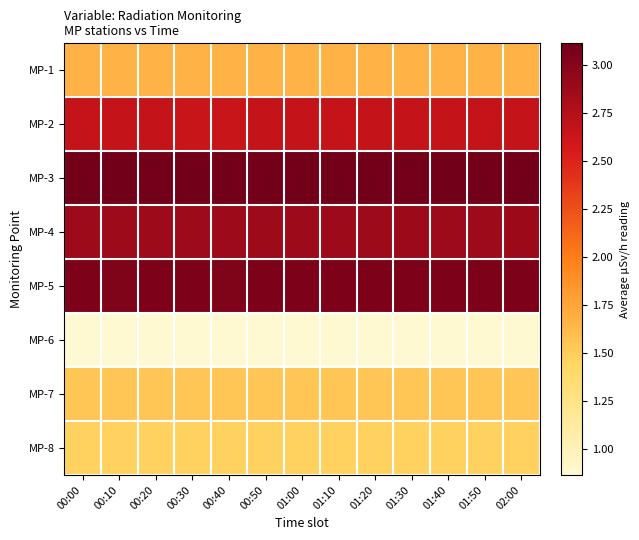

What is the difference between the highest and lowest values at 01:20?

2.2